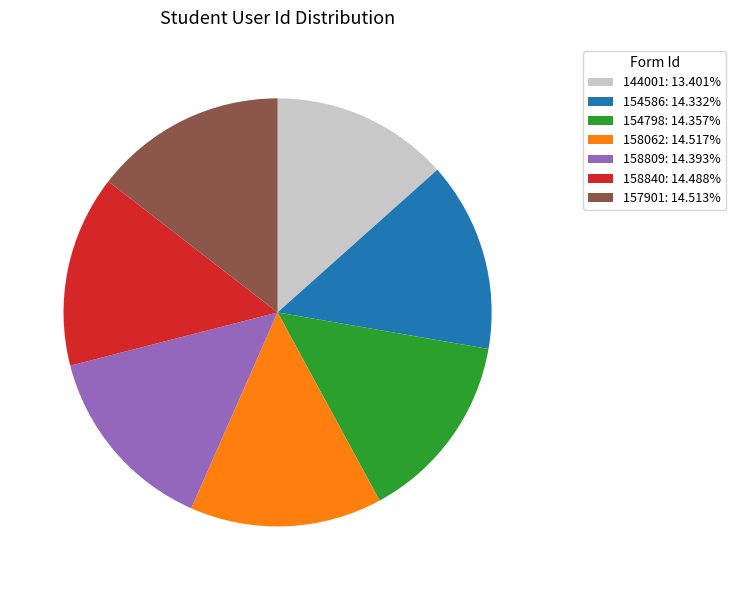

Do 158062 and 144001 together represent more than half of the pie?

No